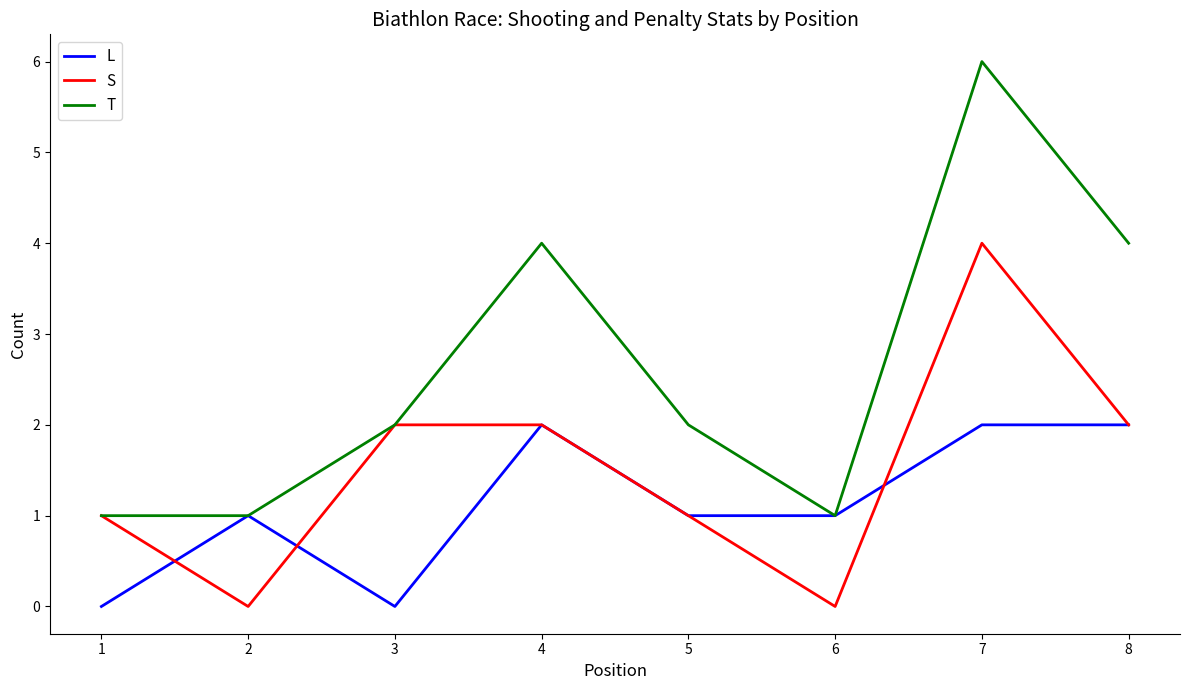

True or false: L and S cross at least once.

True